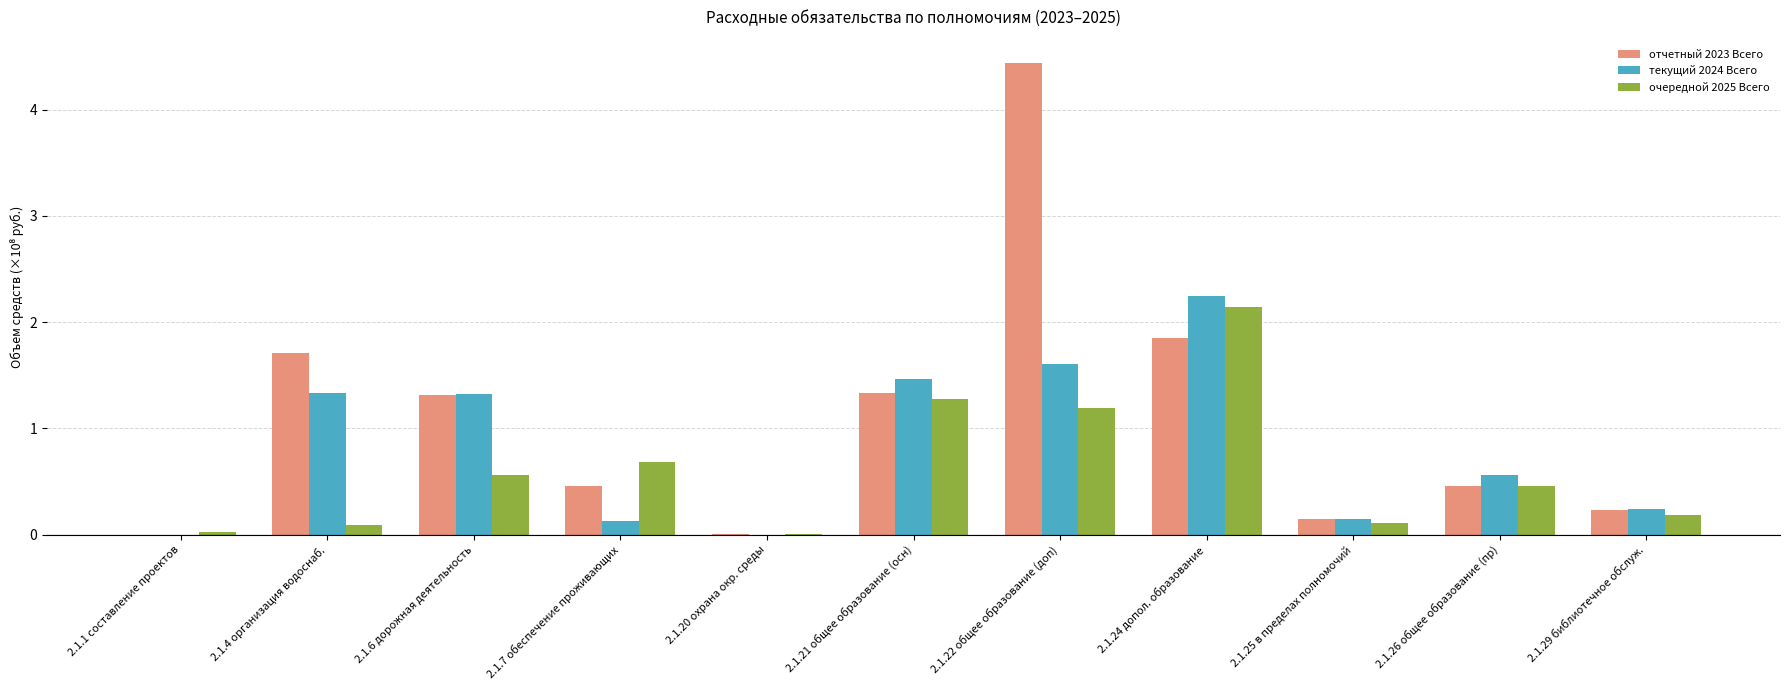

Are the bars grouped side by side (vs. stacked)?

Yes